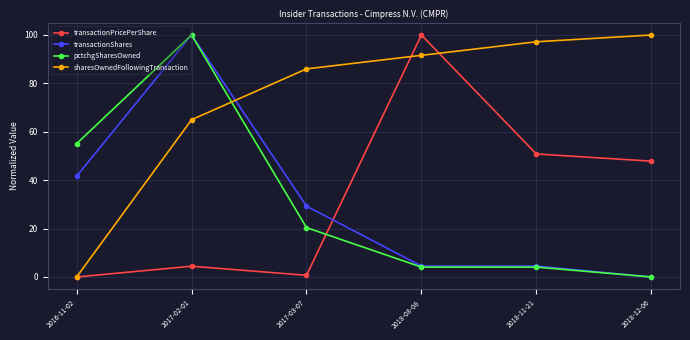

True or false: transactionPricePerShare has more than 2 points higher than both neighbors.

False